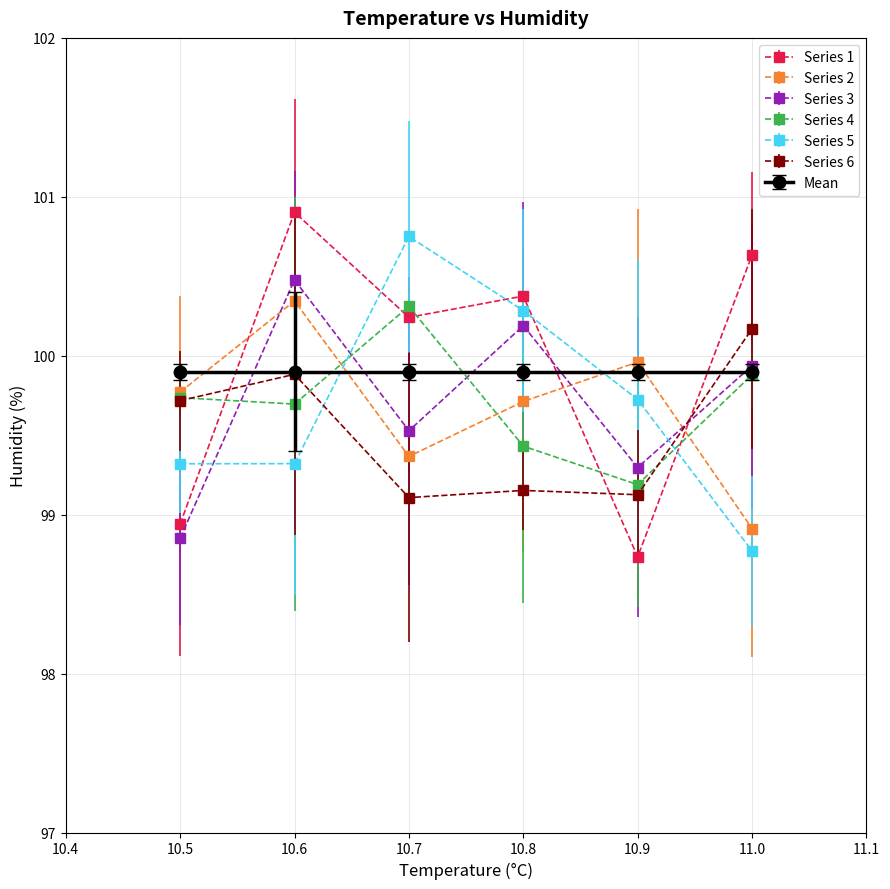

At how many categories does at least one series exceed 99?

6